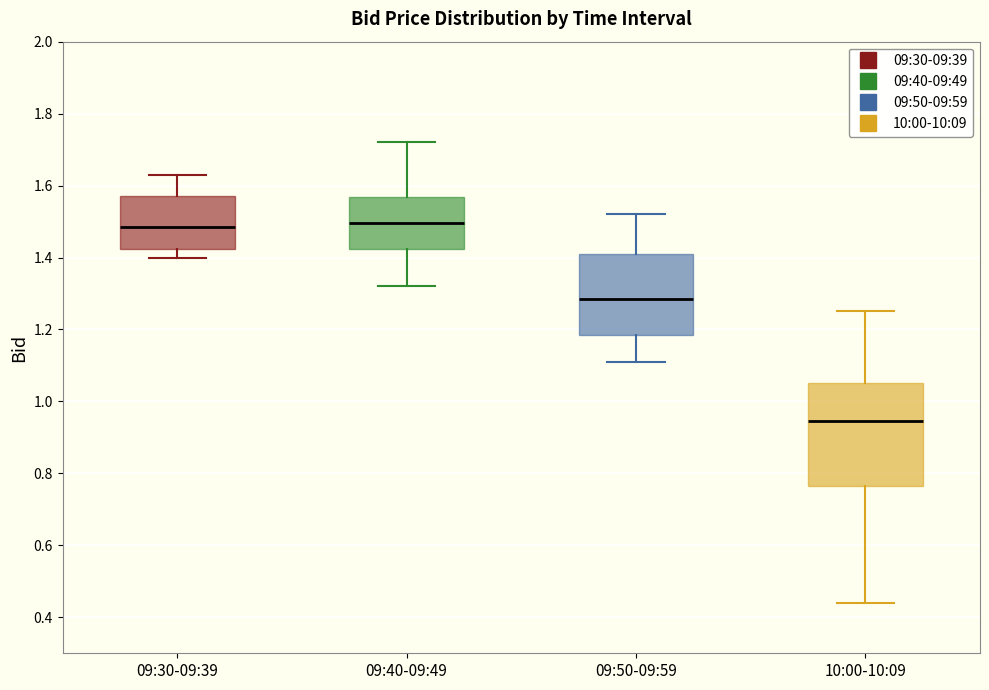

Where does the upper whisker of the box for 09:50-09:59 end on the y-axis? The values are not printed on the chart, so give them approximately, as read against the axis.

1.52